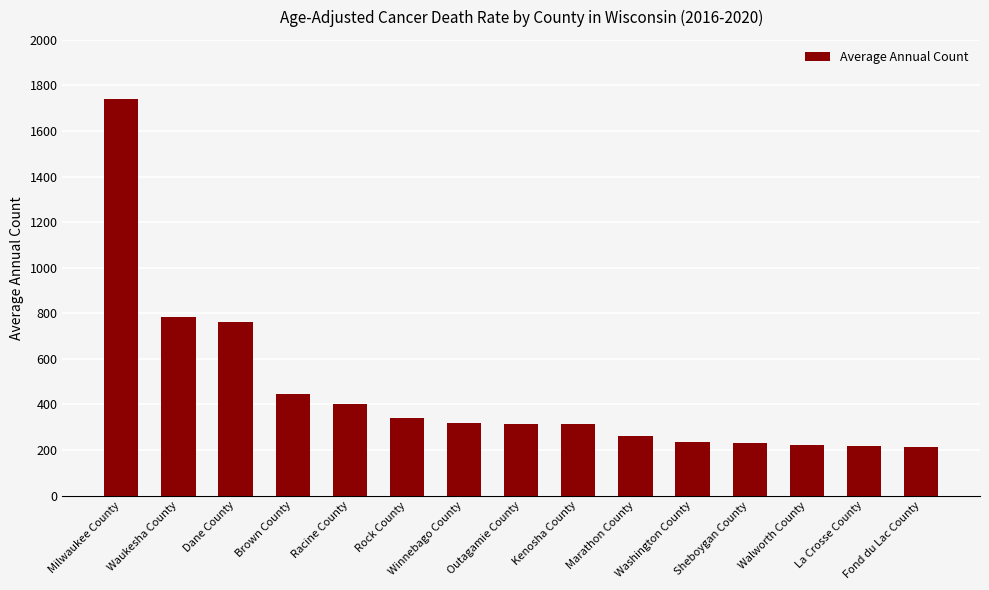

What is the greatest value displayed?

1741